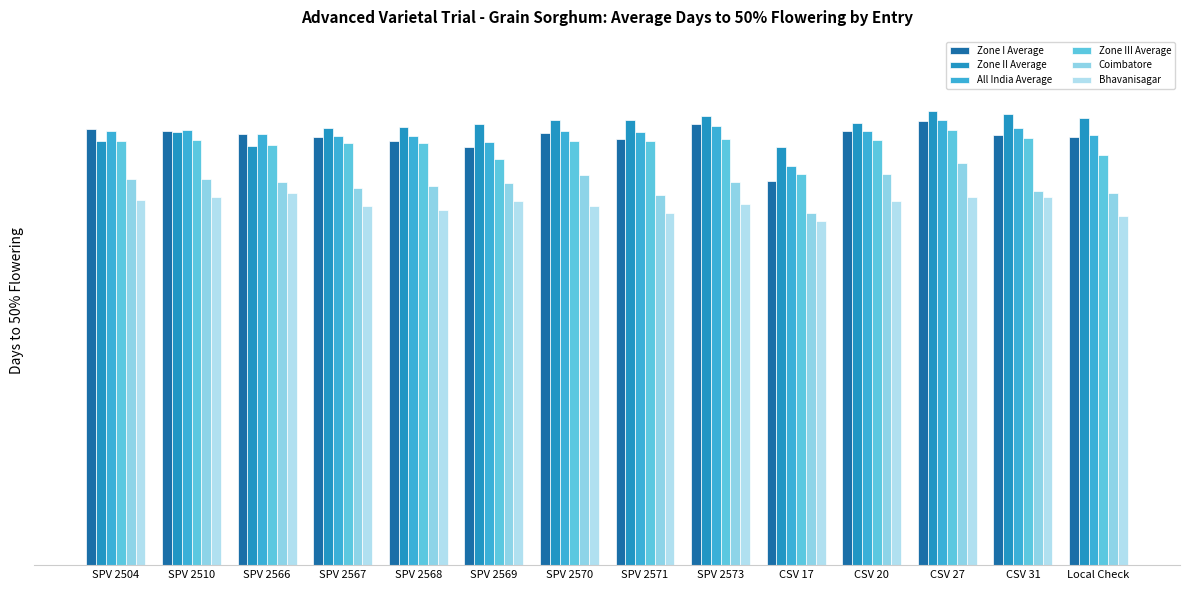

Is it true that Zone II Average equals 115.3 at CSV 31?

True